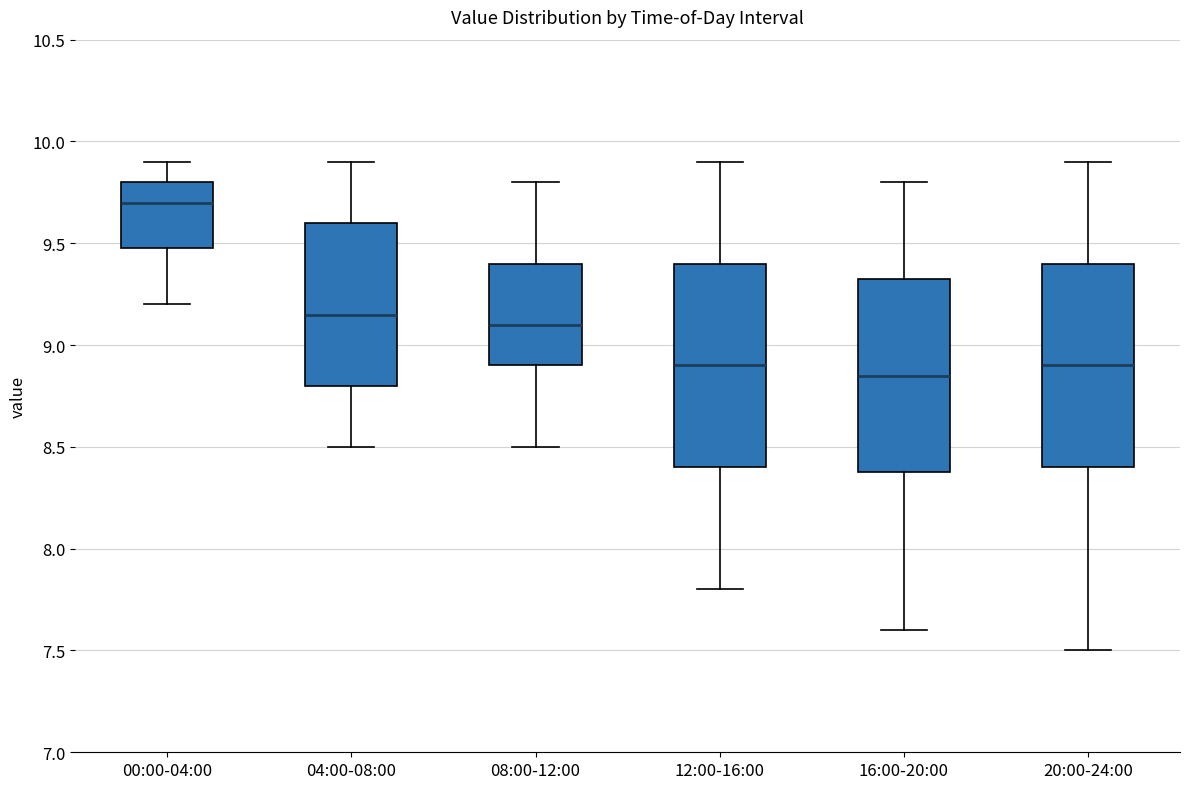

Reading left to right, read every box against the y-axis: the position of its median line, the range the box covers, and the ends of its whiskers. The values are not printed on the chart, so give them approximately, as read against the axis.

00:00-04:00: median 9.70, box 9.50 to 9.80, whiskers 9.20 to 9.90
04:00-08:00: median 9.15, box 8.80 to 9.60, whiskers 8.50 to 9.90
08:00-12:00: median 9.10, box 8.90 to 9.40, whiskers 8.50 to 9.80
12:00-16:00: median 8.90, box 8.40 to 9.40, whiskers 7.80 to 9.90
16:00-20:00: median 8.85, box 8.40 to 9.35, whiskers 7.60 to 9.80
20:00-24:00: median 8.90, box 8.40 to 9.40, whiskers 7.50 to 9.90